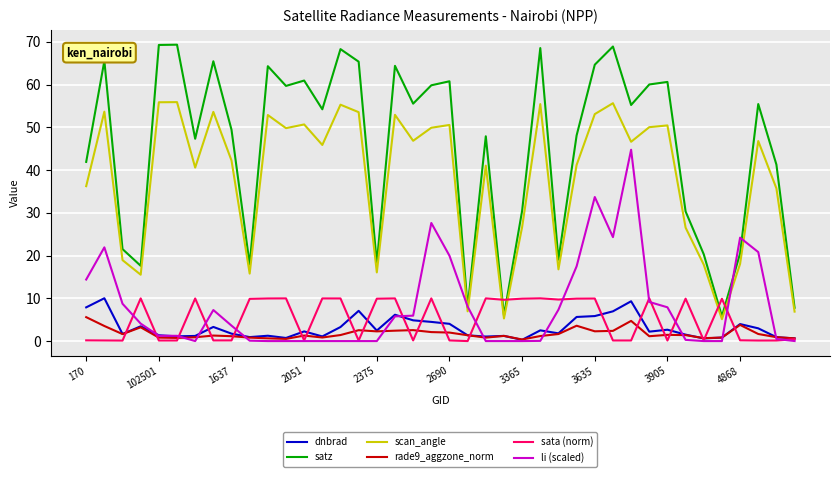

How many times do sata (norm) and scan_angle cross each other?

4